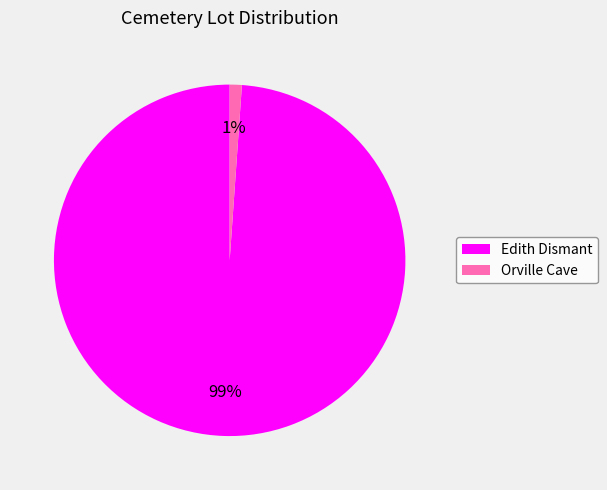

Between Orville Cave and Edith Dismant, which is larger?

Edith Dismant